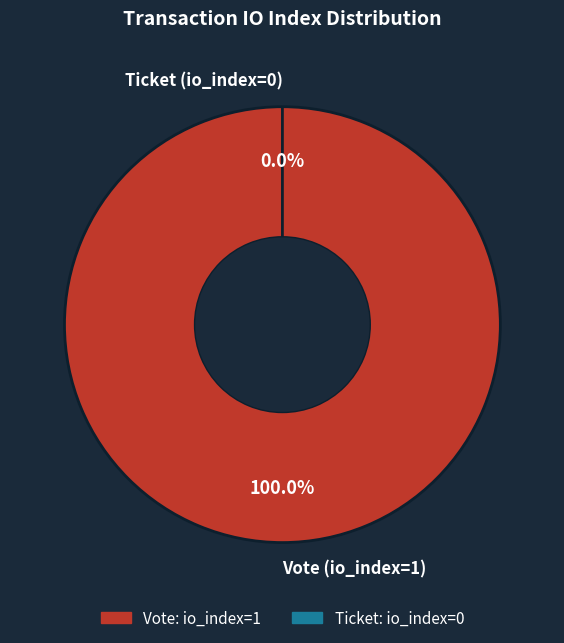

Which category accounts for the majority?

Vote (io_index=1)